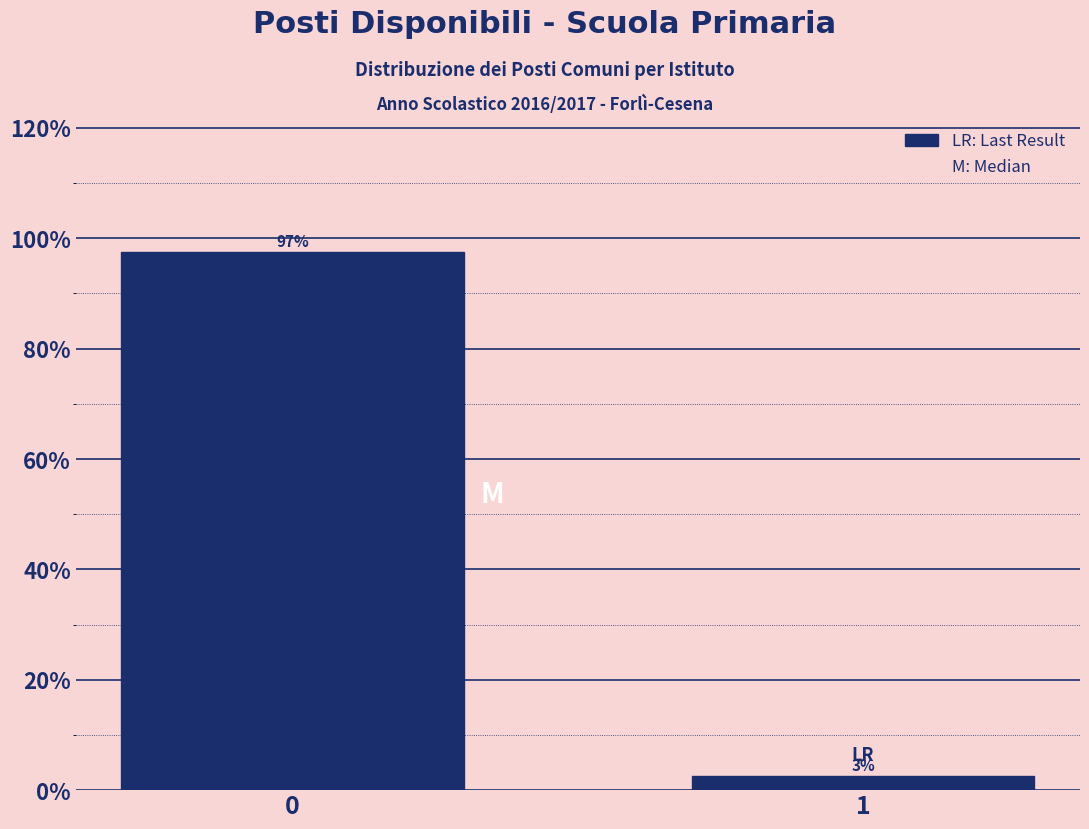

What is the value of the 1st bar from the left?

97.4